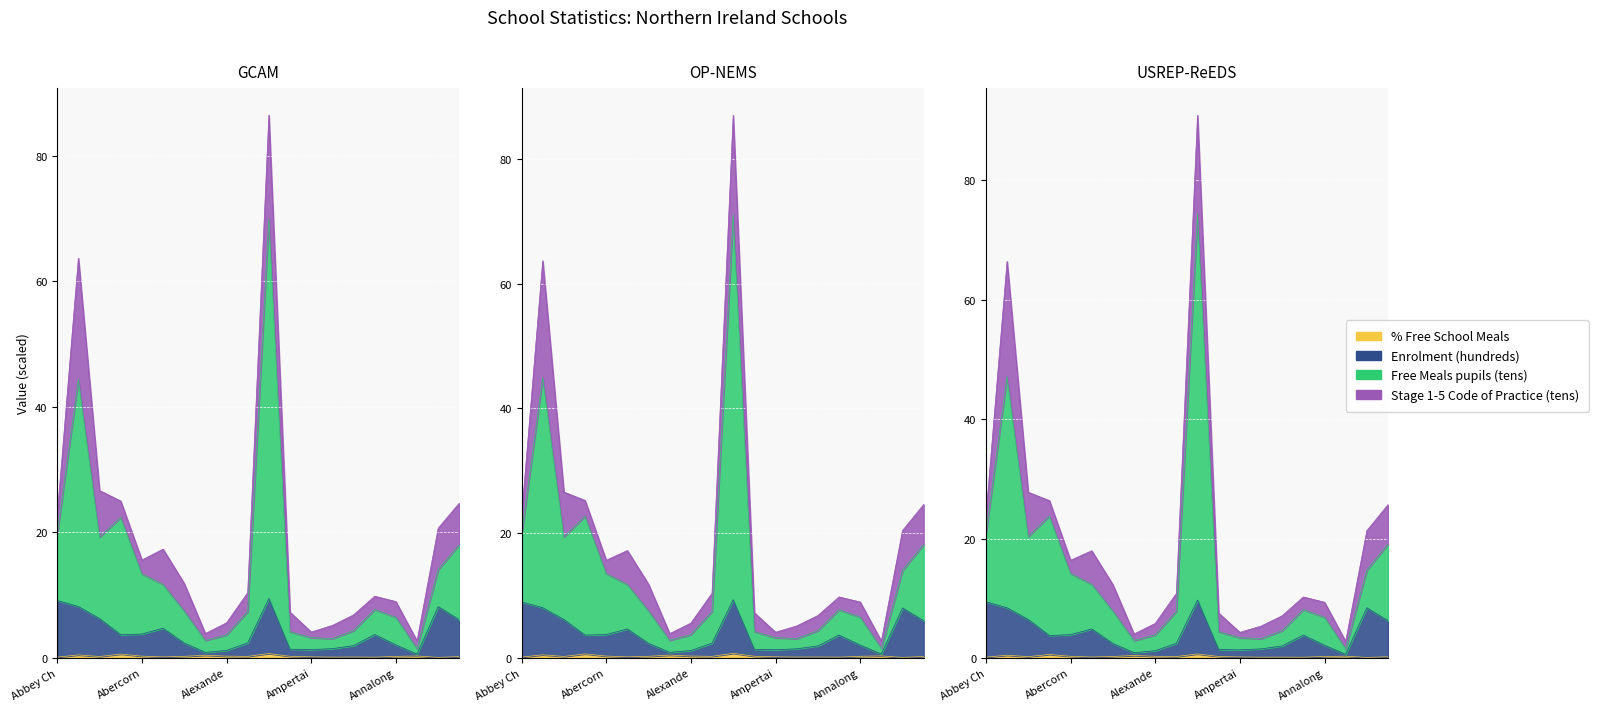

What is the spread (max minus min) of values at Annalong?

6.3